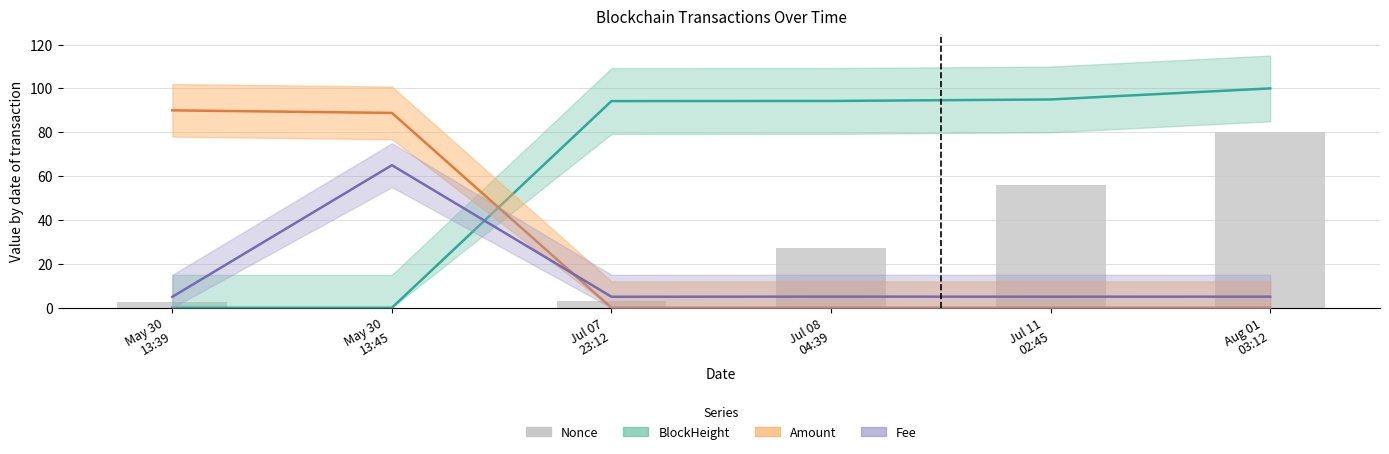

Which category has the lowest value across all series?

May 30
13:45